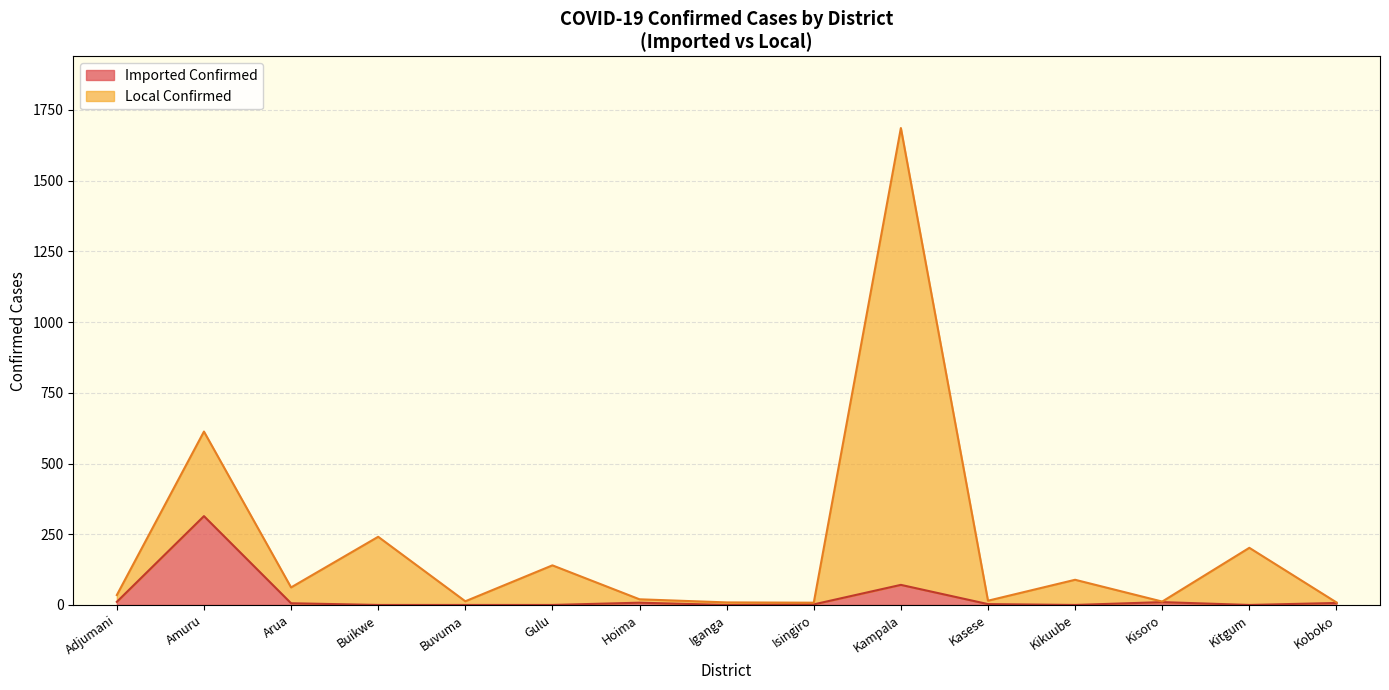

After their last crossing, which series has the higher values: Imported Confirmed or Local Confirmed?

Local Confirmed